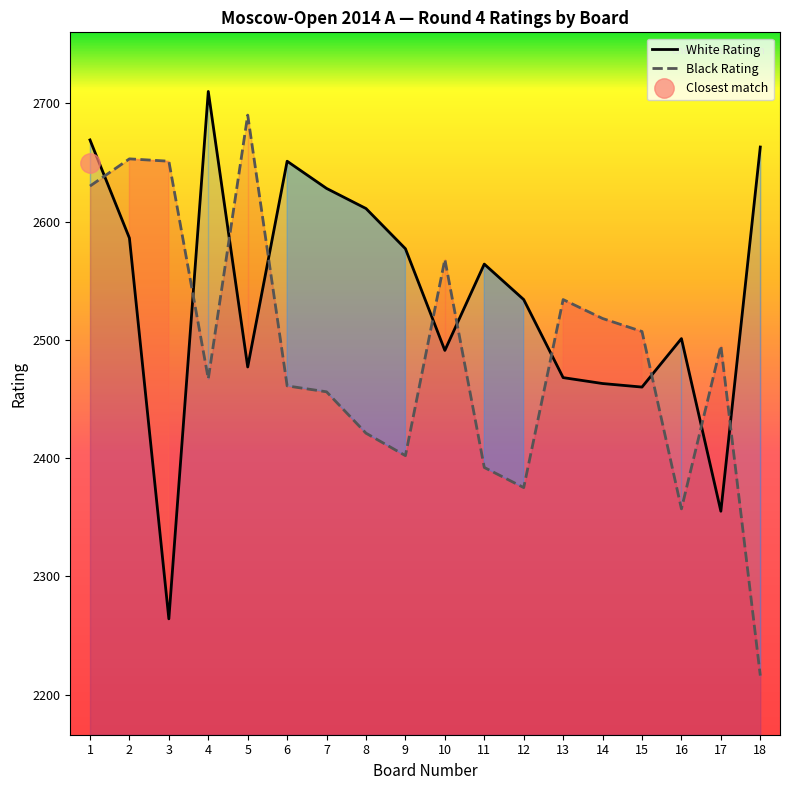

What is the average value of the White Rating series?

2537